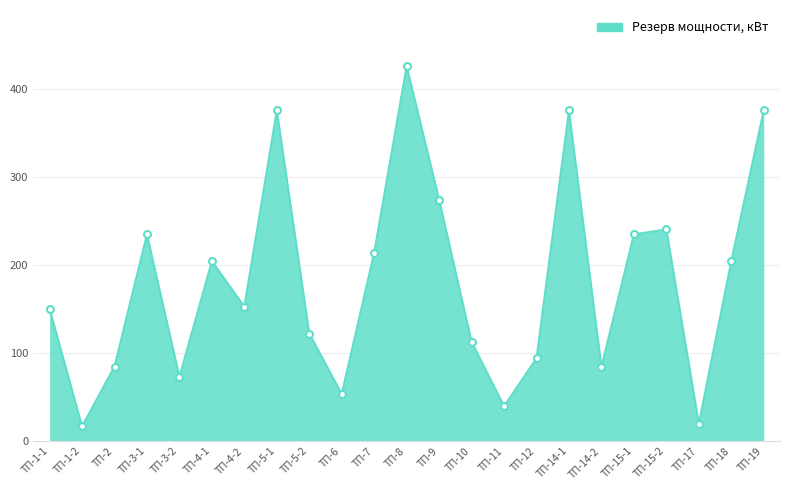

Does the chart have visible grid lines?

Yes